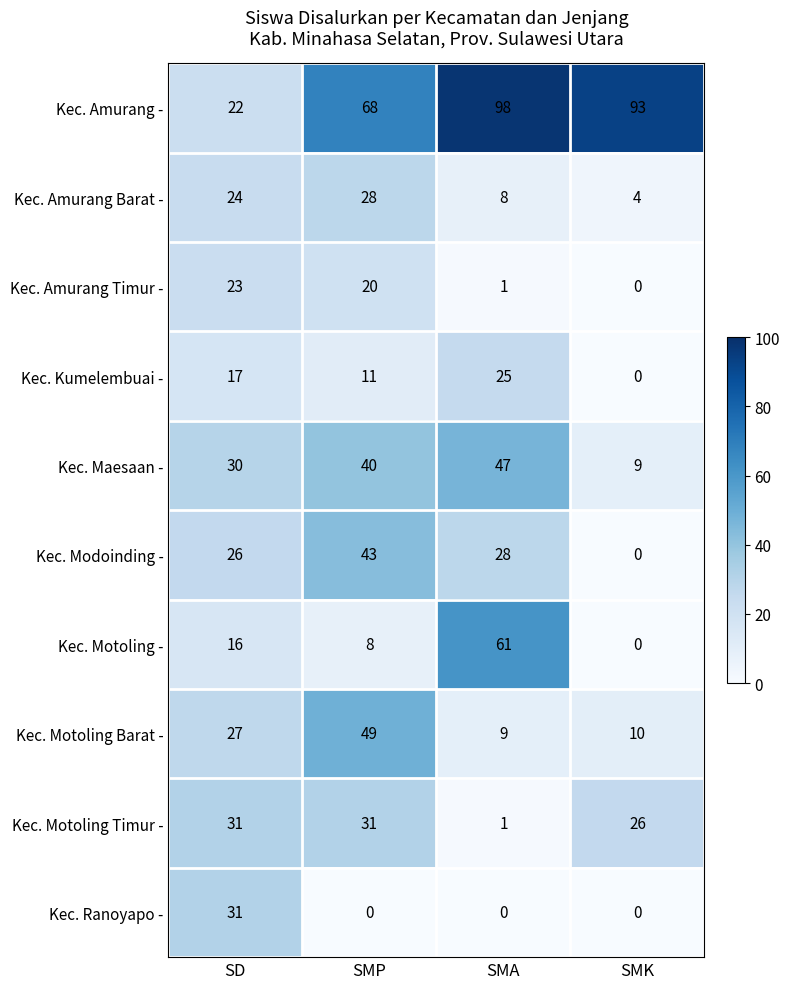

At which label does Kec. Amurang Timur - first exceed 20?

SD